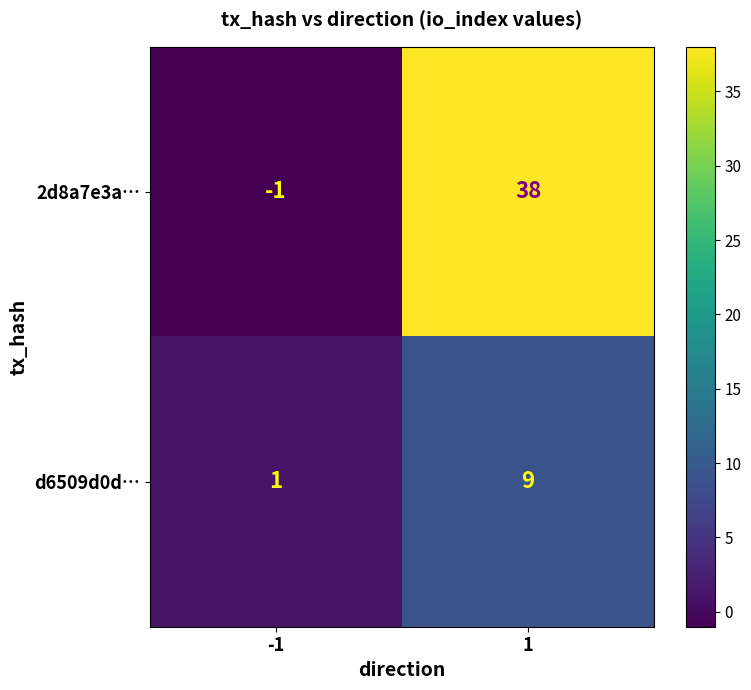

What is the sum of the d6509d0d… values at 1 and -1?

10